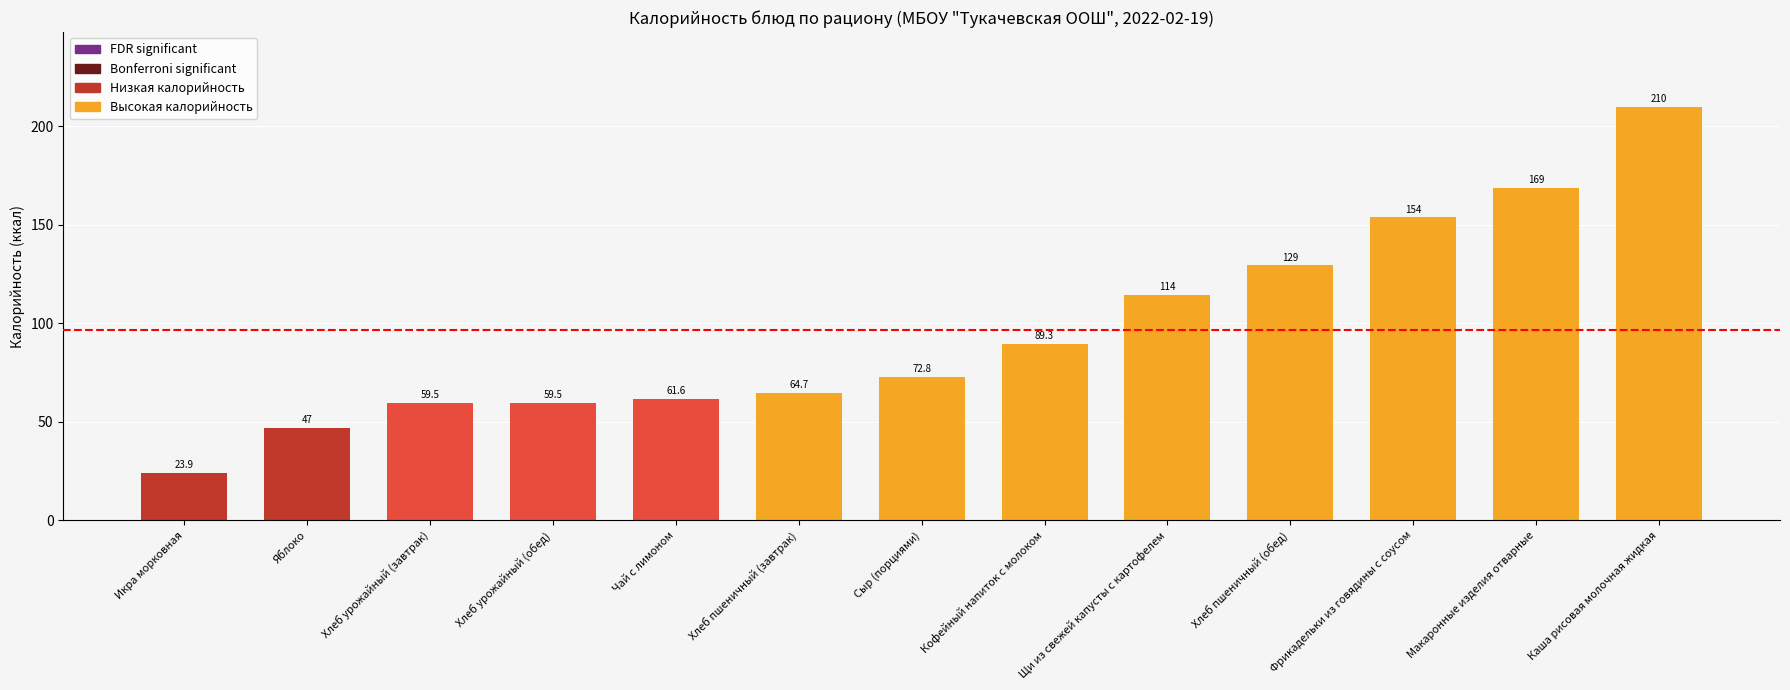

What is the difference between the maximum and second lowest values?

163.1